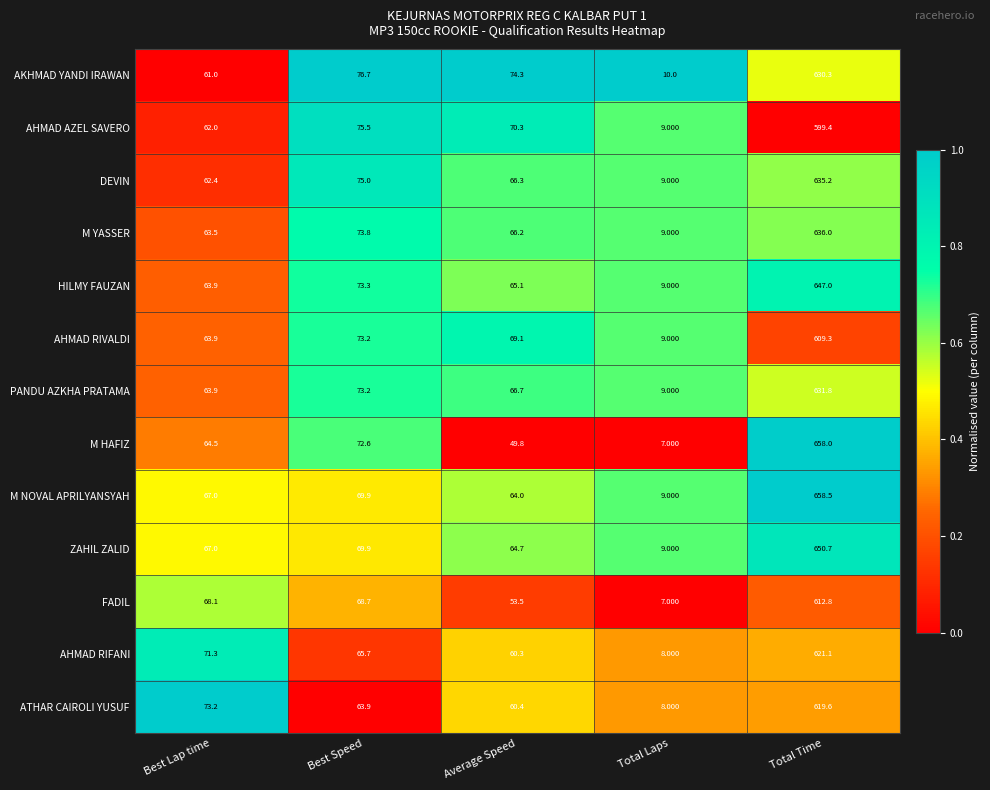

Where does the DEVIN series first go above 66?

Best Speed